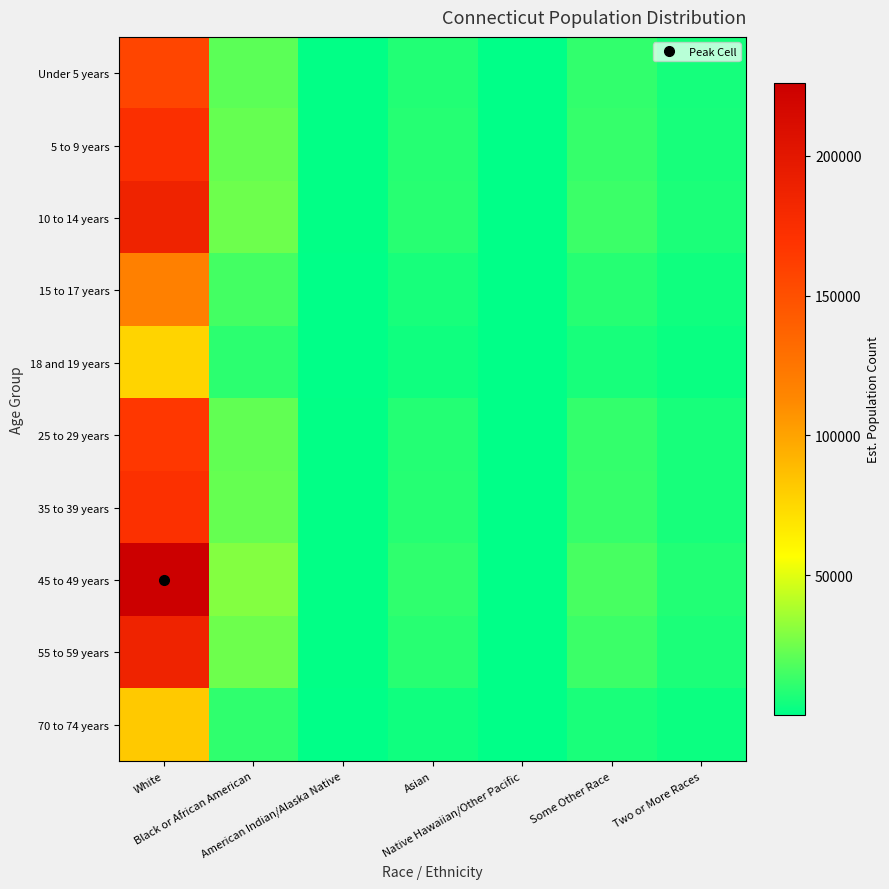

Reading left to right, transcribe all the data shown in this chart.

Under 5 years: White=156772.7	Black or African American=20486.9	American Indian/Alaska Native=636.5	Asian=7665.9	Native Hawaiian/Other Pacific=80.7	Some Other Race=11222.7	Two or More Races=5240.6
5 to 9 years: White=172647.3	Black or African American=22561.4	American Indian/Alaska Native=700.9	Asian=8442.1	Native Hawaiian/Other Pacific=88.9	Some Other Race=12359.1	Two or More Races=5771.2
10 to 14 years: White=186372.4	Black or African American=24355.0	American Indian/Alaska Native=756.7	Asian=9113.2	Native Hawaiian/Other Pacific=96.0	Some Other Race=13341.7	Two or More Races=6230.0
15 to 17 years: White=117962.3	Black or African American=15415.2	American Indian/Alaska Native=478.9	Asian=5768.1	Native Hawaiian/Other Pacific=60.8	Some Other Race=8444.5	Two or More Races=3943.2
18 and 19 years: White=76608.4	Black or African American=10011.1	American Indian/Alaska Native=311.0	Asian=3746.0	Native Hawaiian/Other Pacific=39.5	Some Other Race=5484.1	Two or More Races=2560.9
25 to 29 years: White=166111.3	Black or African American=21707.3	American Indian/Alaska Native=674.4	Asian=8122.5	Native Hawaiian/Other Pacific=85.6	Some Other Race=11891.3	Two or More Races=5552.8
35 to 39 years: White=172515.4	Black or African American=22544.2	American Indian/Alaska Native=700.4	Asian=8435.6	Native Hawaiian/Other Pacific=88.9	Some Other Race=12349.7	Two or More Races=5766.8
45 to 49 years: White=225938.3	Black or African American=29525.4	American Indian/Alaska Native=917.3	Asian=11047.9	Native Hawaiian/Other Pacific=116.4	Some Other Race=16174.0	Two or More Races=7552.7
55 to 59 years: White=186288.6	Black or African American=24344.0	American Indian/Alaska Native=756.3	Asian=9109.1	Native Hawaiian/Other Pacific=96.0	Some Other Race=13335.7	Two or More Races=6227.2
70 to 74 years: White=81962.3	Black or African American=10710.8	American Indian/Alaska Native=332.8	Asian=4007.8	Native Hawaiian/Other Pacific=42.2	Some Other Race=5867.4	Two or More Races=2739.8